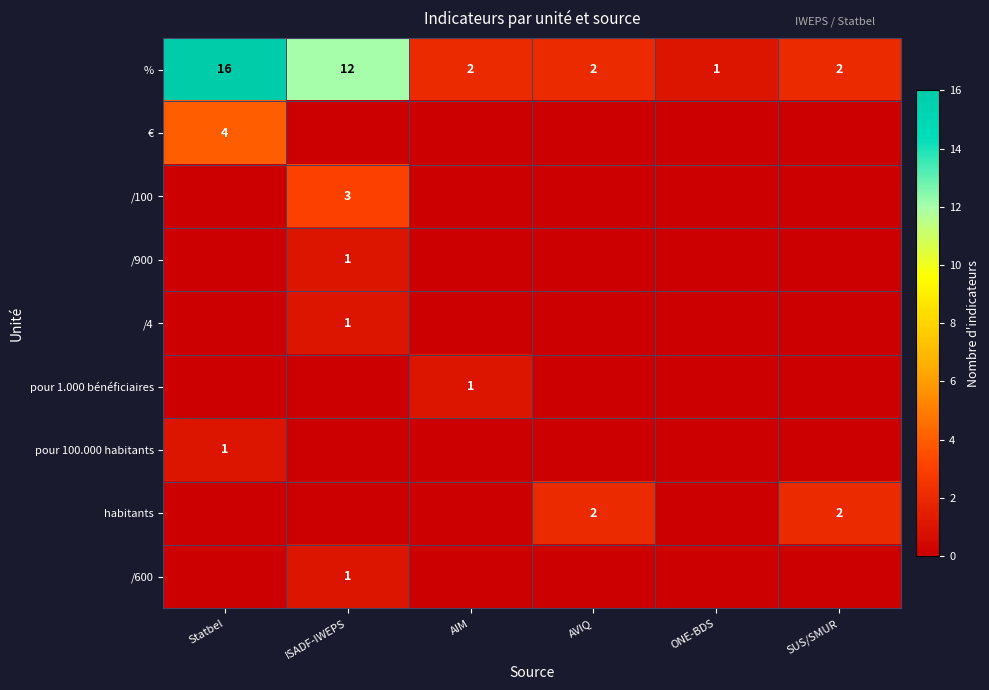

At which label is % closest to 8?

ISADF-IWEPS